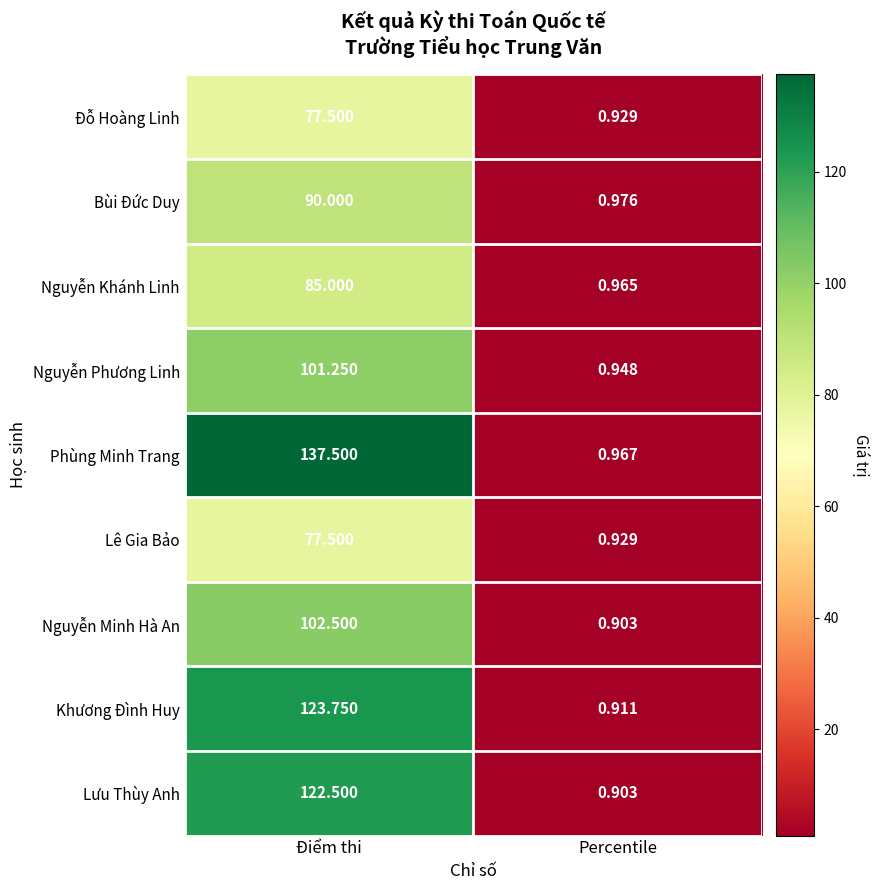

Which series has the largest total across all categories?

Phùng Minh Trang